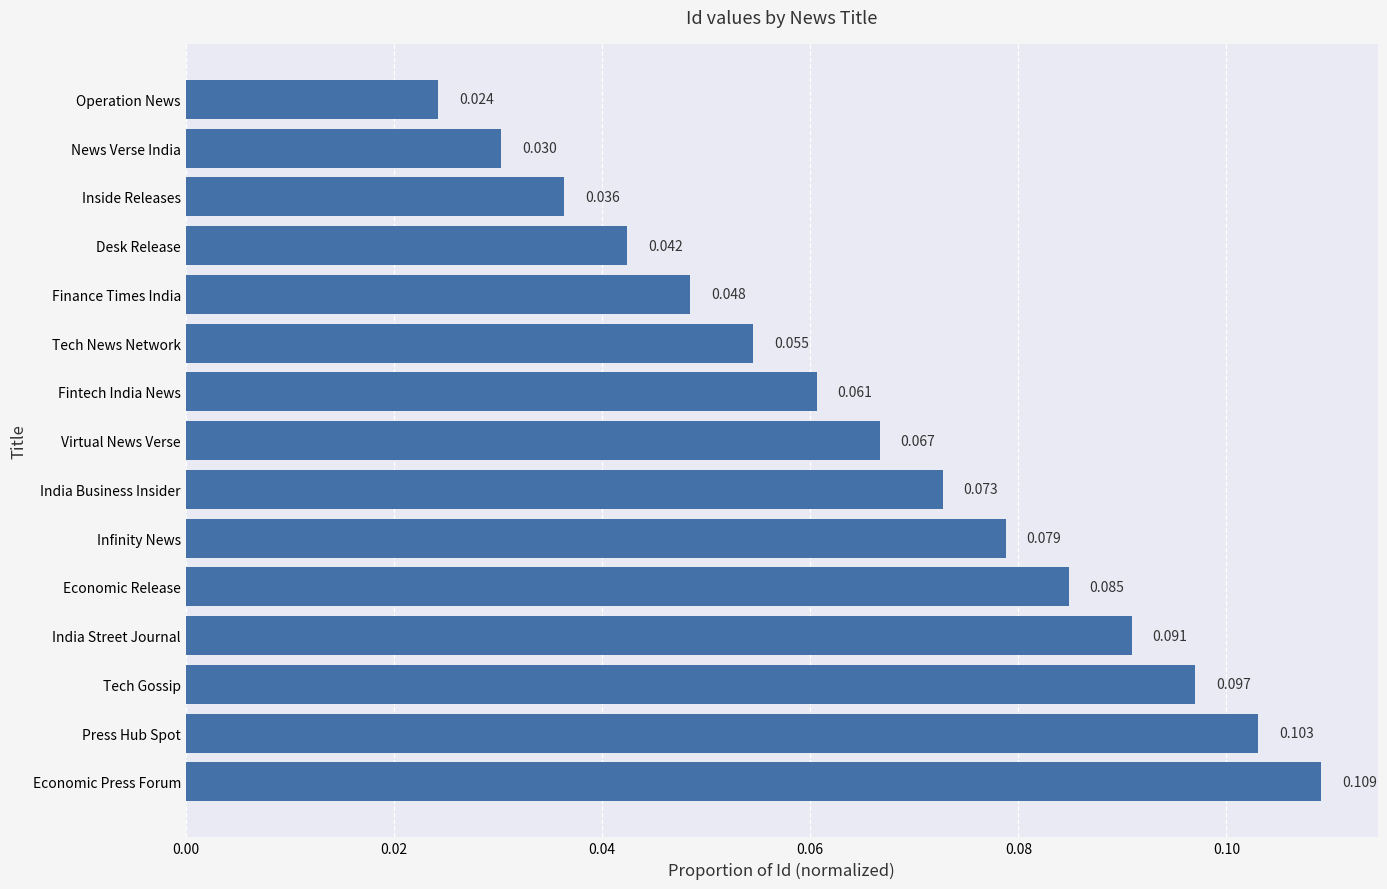

What is the label of the 13th bar from the top?

Tech Gossip